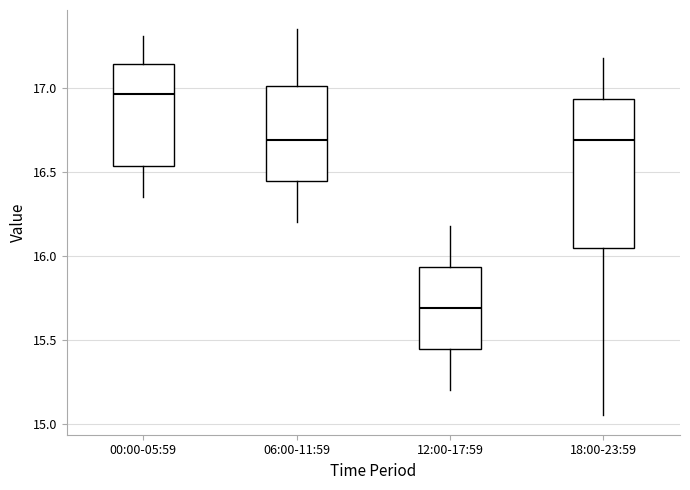

Which box is the tallest, from its lower edge to its upper edge?

18:00-23:59